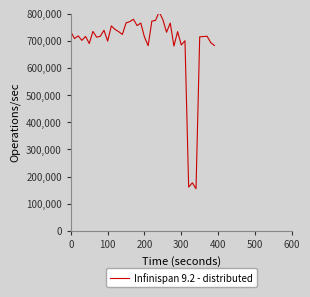

What is the difference between the second highest and minimum values?

623545.2